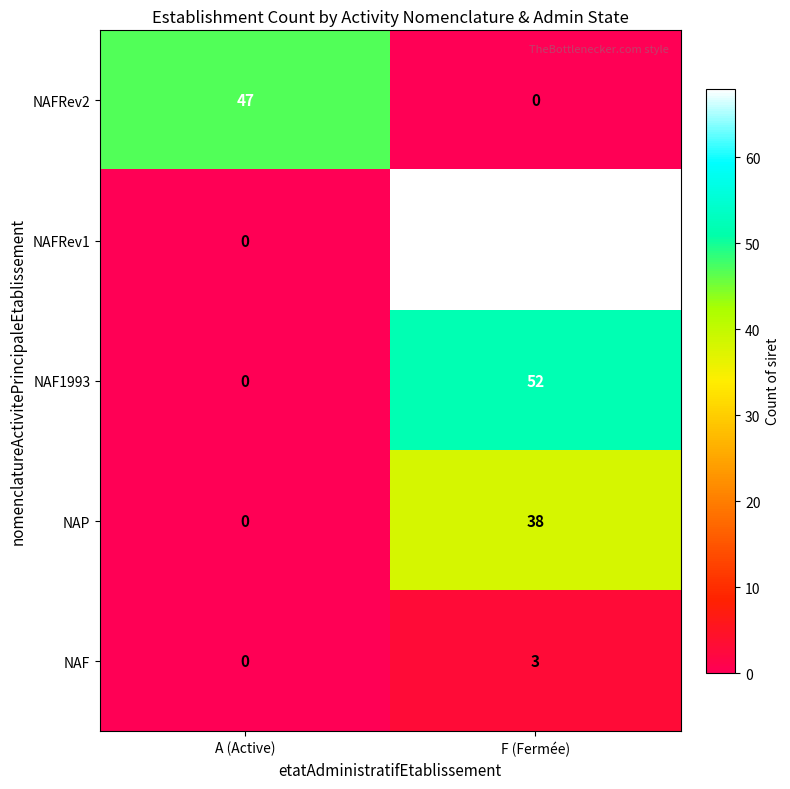

What is the maximum value shown in the chart?

68